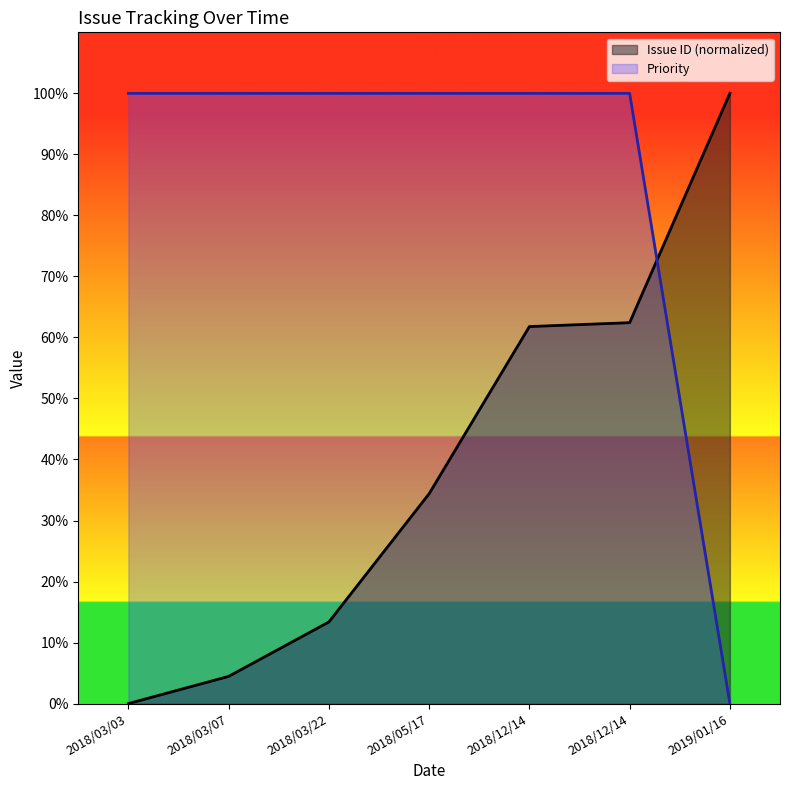

Reading left to right, what are all the values shown in this chart?

Issue ID: 2018/03/03=0.0	2018/03/07=4.5	2018/03/22=13.4	2018/05/17=34.4	2018/12/14=61.8	2018/12/14=62.4	2019/01/16=100.0
Priority: 2018/03/03=100.0	2018/03/07=100.0	2018/03/22=100.0	2018/05/17=100.0	2018/12/14=100.0	2018/12/14=100.0	2019/01/16=0.0